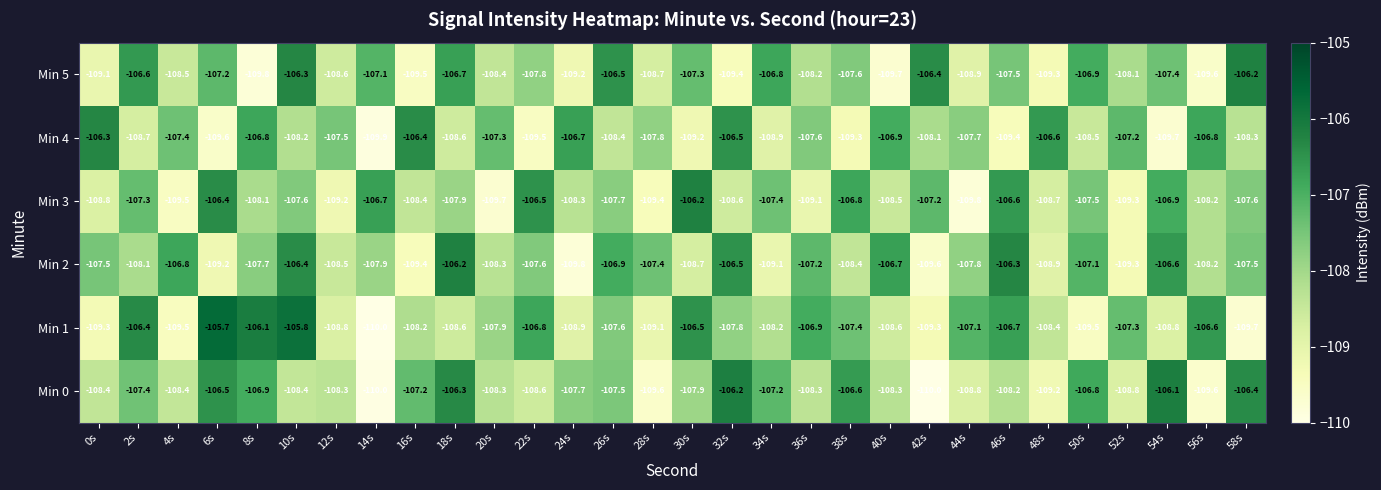

At which label does Min 2 first exceed -107?

4s